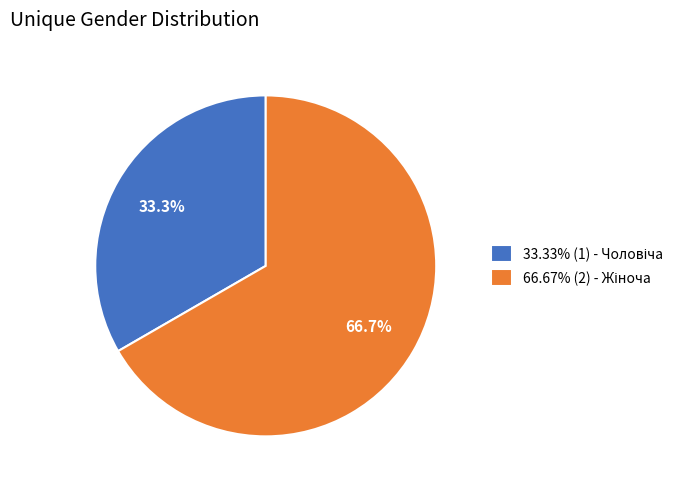

How many slices are in this pie chart?

2